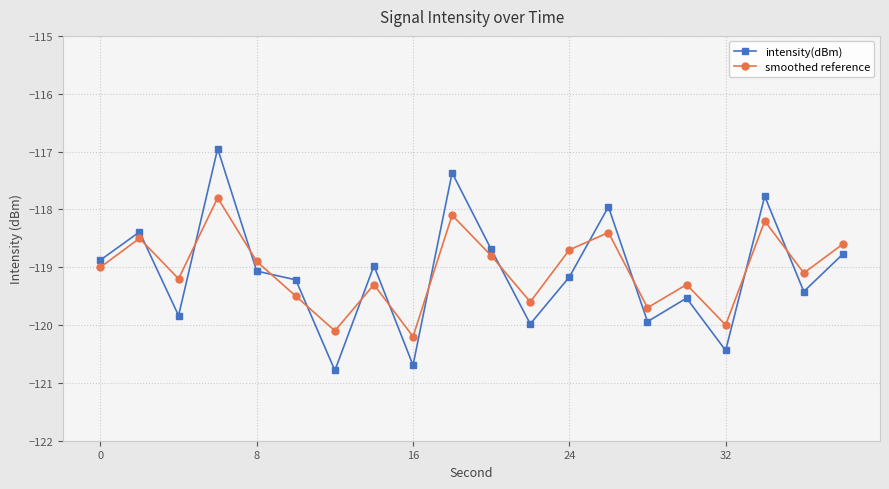

List the series in order of their peak value, lowest first.

smoothed reference, intensity(dBm)